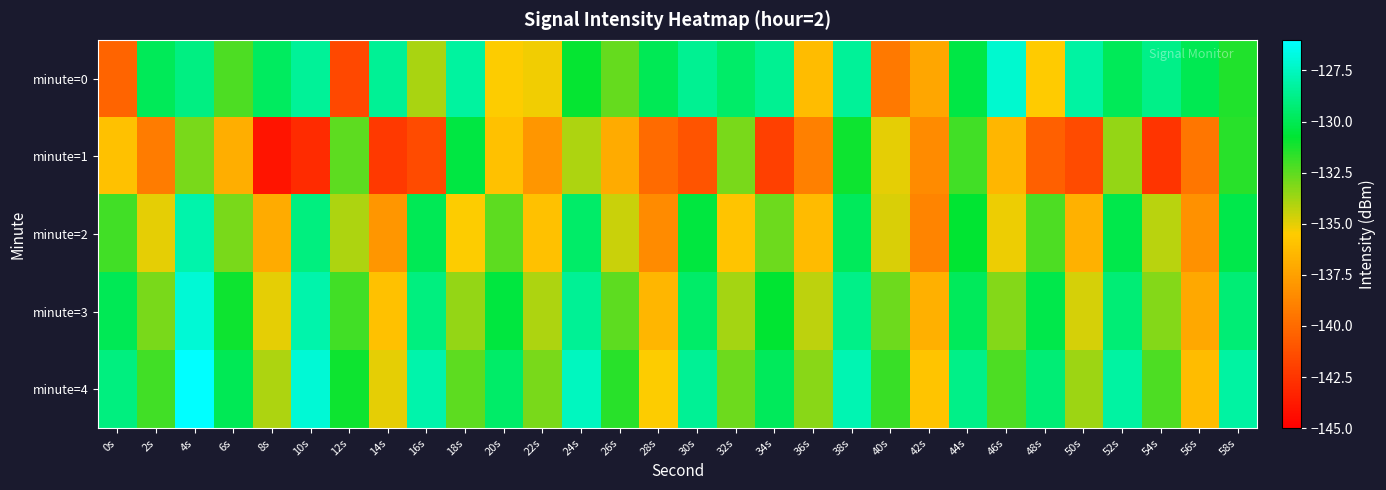

Reading left to right, what are all the values shown in this chart?

minute=0: 0s=-140.3	2s=-129.9	4s=-129.0	6s=-132.2	8s=-129.7	10s=-128.4	12s=-141.6	14s=-128.5	16s=-133.9	18s=-128.2	20s=-135.4	22s=-135.2	24s=-130.9	26s=-132.6	28s=-130.0	30s=-128.6	32s=-129.5	34s=-128.6	36s=-136.2	38s=-128.4	40s=-139.3	42s=-137.3	44s=-130.3	46s=-127.2	48s=-135.5	50s=-128.2	52s=-129.9	54s=-128.8	56s=-130.1	58s=-131.4
minute=1: 0s=-136.0	2s=-139.2	4s=-133.0	6s=-136.9	8s=-144.0	10s=-143.0	12s=-132.5	14s=-142.3	16s=-141.5	18s=-130.4	20s=-136.0	22s=-138.0	24s=-134.0	26s=-137.0	28s=-140.0	30s=-141.0	32s=-133.0	34s=-142.0	36s=-139.0	38s=-131.0	40s=-135.0	42s=-138.5	44s=-132.0	46s=-136.5	48s=-140.5	50s=-141.5	52s=-133.5	54s=-142.5	56s=-139.5	58s=-131.5
minute=2: 0s=-132.0	2s=-135.0	4s=-128.0	6s=-133.0	8s=-137.0	10s=-129.0	12s=-134.0	14s=-138.0	16s=-130.0	18s=-135.5	20s=-132.5	22s=-136.0	24s=-129.5	26s=-134.5	28s=-138.5	30s=-130.5	32s=-135.8	34s=-132.8	36s=-136.3	38s=-129.8	40s=-134.8	42s=-138.8	44s=-130.8	46s=-135.2	48s=-132.2	50s=-136.7	52s=-130.2	54s=-134.2	56s=-138.2	58s=-130.2
minute=3: 0s=-130.0	2s=-133.0	4s=-127.0	6s=-131.0	8s=-135.0	10s=-128.0	12s=-132.0	14s=-136.0	16s=-129.0	18s=-133.5	20s=-130.5	22s=-134.0	24s=-128.5	26s=-132.5	28s=-136.5	30s=-129.5	32s=-133.8	34s=-130.8	36s=-134.3	38s=-128.8	40s=-132.8	42s=-136.8	44s=-129.8	46s=-133.2	48s=-130.2	50s=-134.7	52s=-129.2	54s=-133.2	56s=-137.2	58s=-129.2
minute=4: 0s=-129.0	2s=-132.0	4s=-126.0	6s=-130.0	8s=-134.0	10s=-127.0	12s=-131.0	14s=-135.0	16s=-128.0	18s=-132.5	20s=-129.5	22s=-133.0	24s=-127.5	26s=-131.5	28s=-135.5	30s=-128.5	32s=-132.8	34s=-129.8	36s=-133.3	38s=-127.8	40s=-131.8	42s=-135.8	44s=-128.8	46s=-132.2	48s=-129.2	50s=-133.7	52s=-128.2	54s=-132.2	56s=-136.2	58s=-128.2